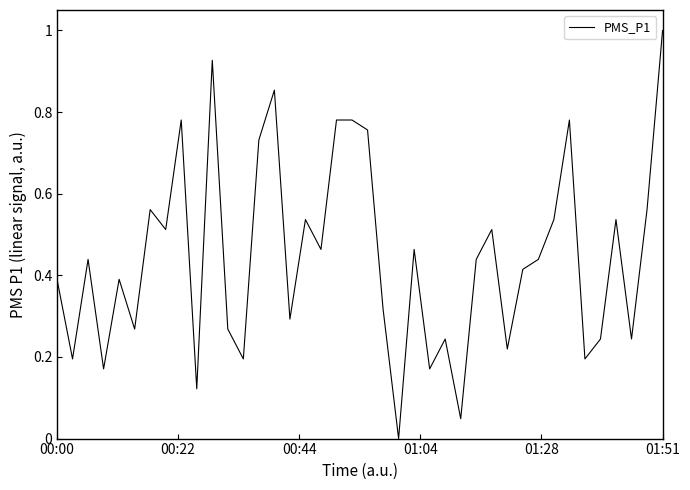

How many positive values are there?

39